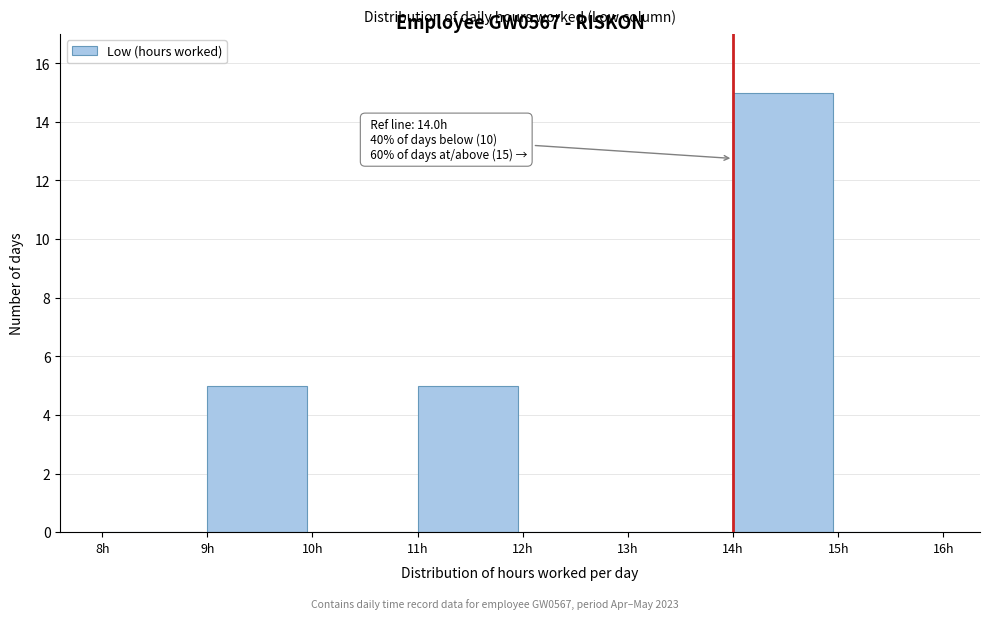

Over which range of the x-axis is the bar tallest?

14 to 15